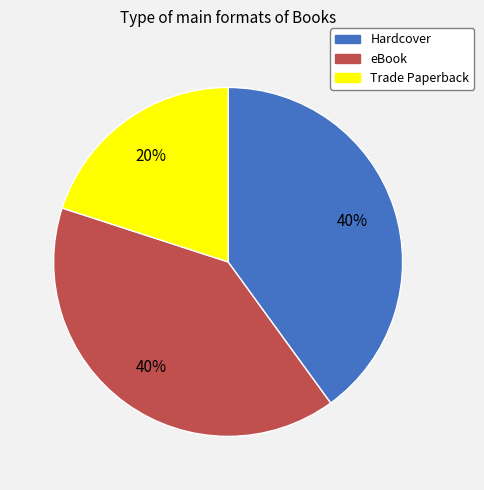

Is there a majority slice in this chart?

No